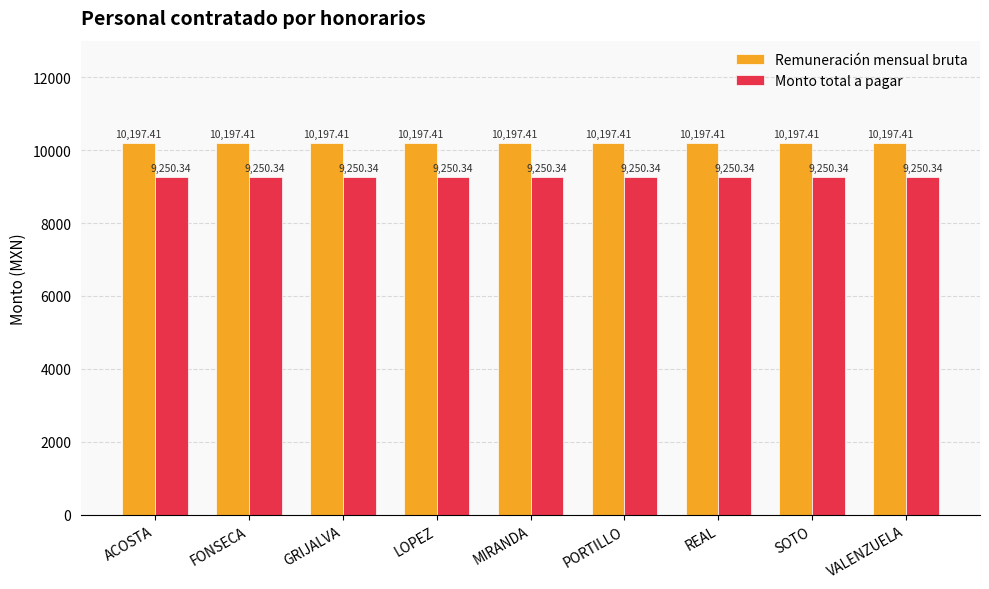

Reading left to right, list all the values displayed in this chart.

Remuneración mensual bruta: ACOSTA=10197.4	FONSECA=10197.4	GRIJALVA=10197.4	LOPEZ=10197.4	MIRANDA=10197.4	PORTILLO=10197.4	REAL=10197.4	SOTO=10197.4	VALENZUELA=10197.4
Monto total a pagar: ACOSTA=9250.3	FONSECA=9250.3	GRIJALVA=9250.3	LOPEZ=9250.3	MIRANDA=9250.3	PORTILLO=9250.3	REAL=9250.3	SOTO=9250.3	VALENZUELA=9250.3